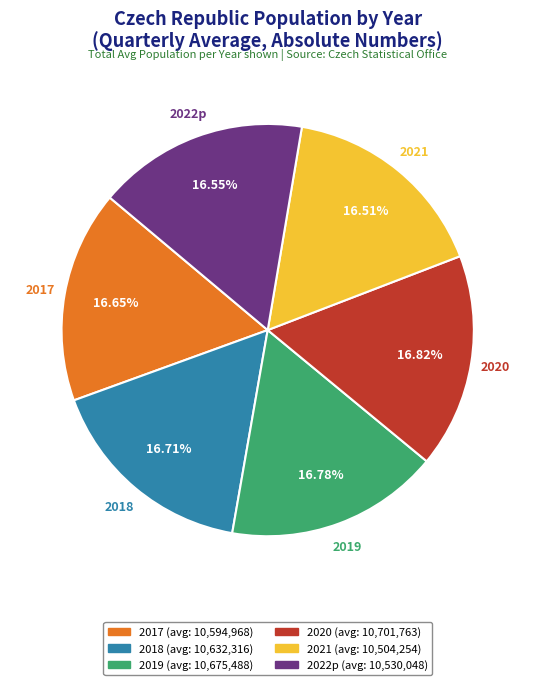

To the nearest percent, what is the average slice percentage?

17%